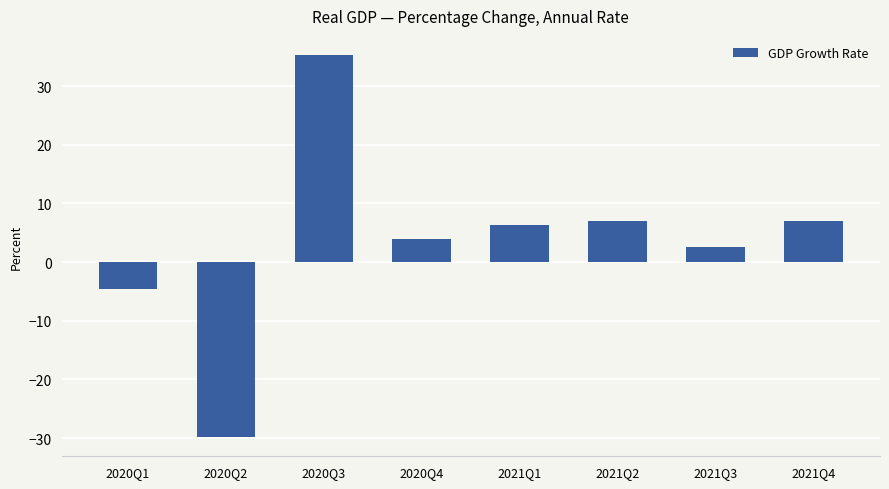

What is the label of the 6th bar from the left?

2021Q2